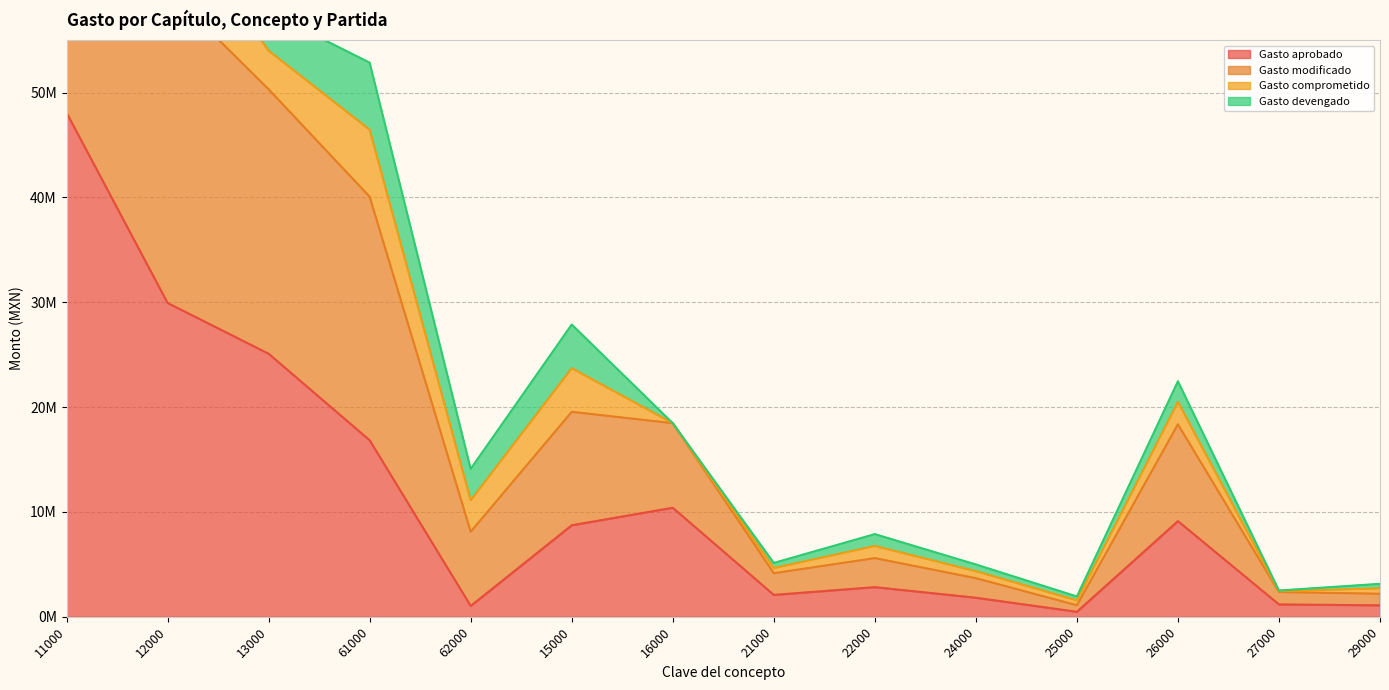

Count the number of categories in the chart.

14